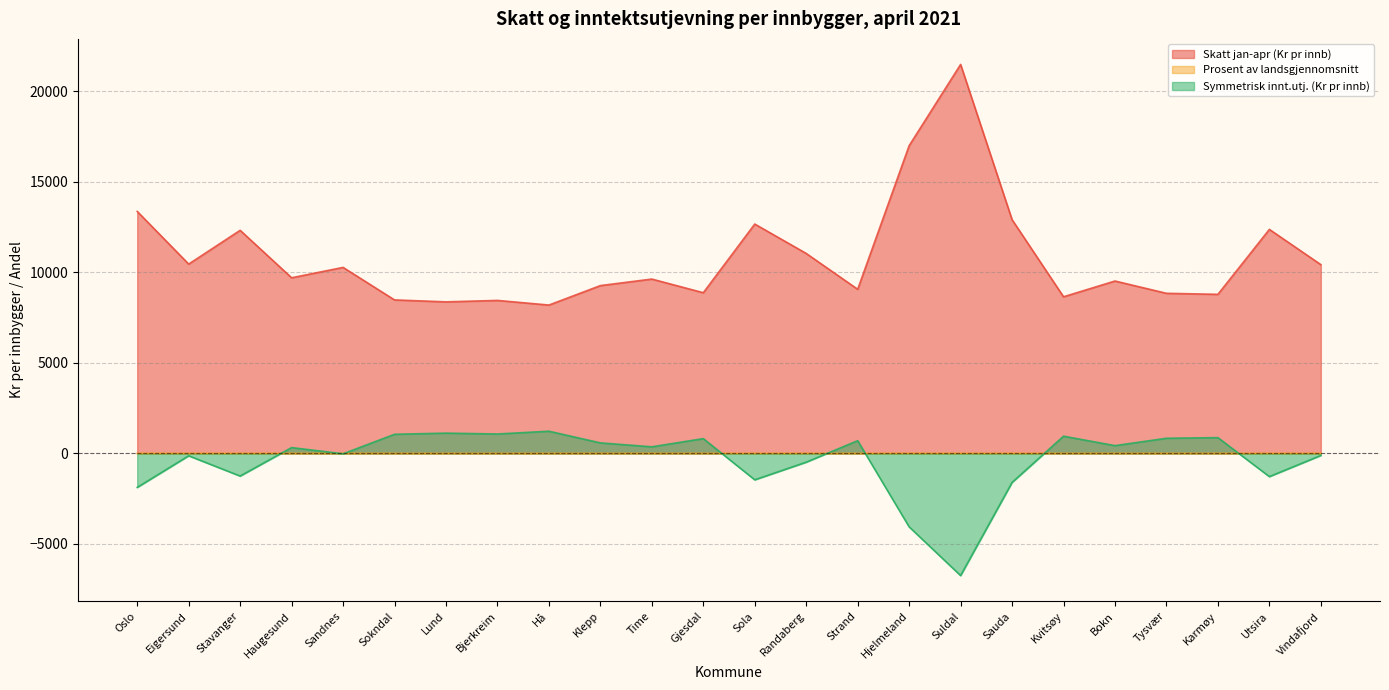

Which series has the largest range (max minus min)?

Skatt jan-apr (Kr pr innb)